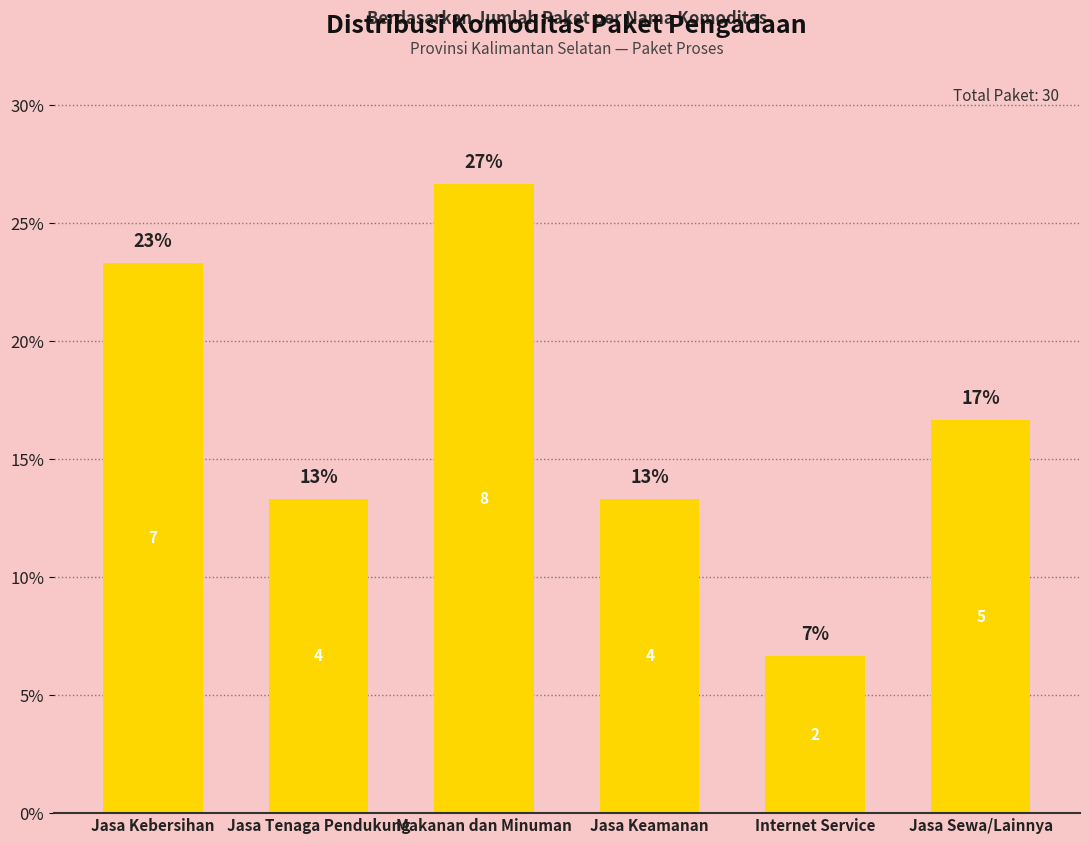

How many bars are there in total?

6